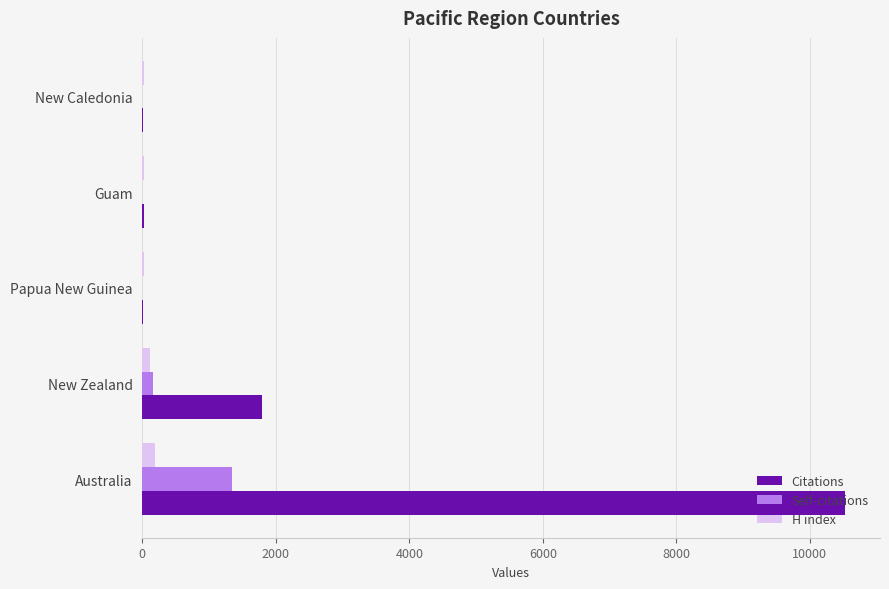

At which category is the sum across all series the highest?

Australia